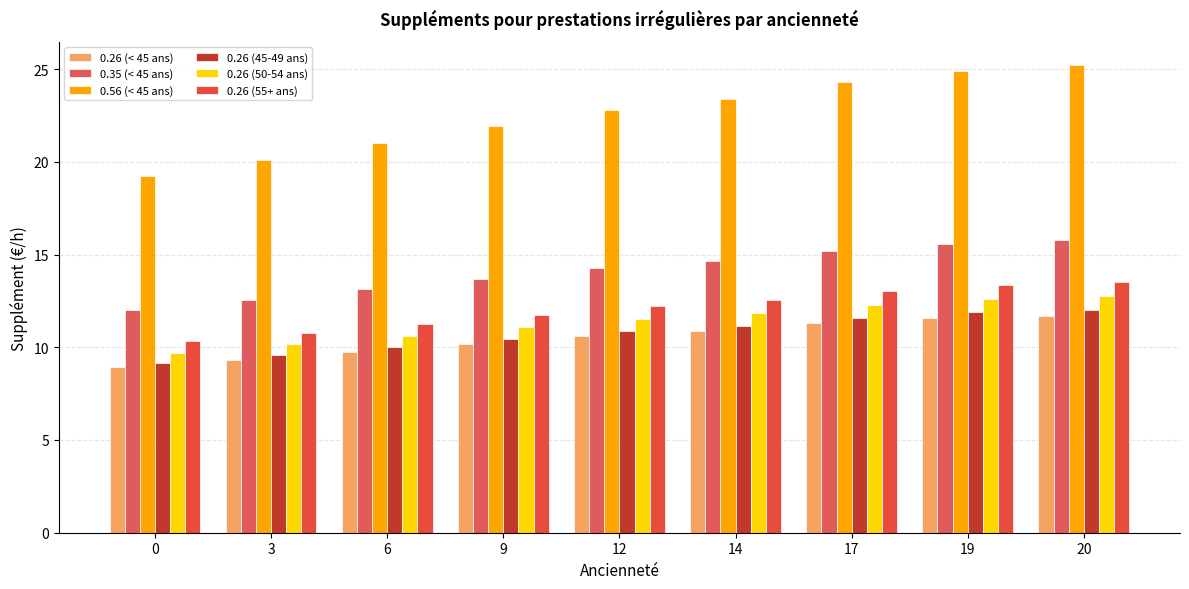

Between 0 and 3, which is larger?

3